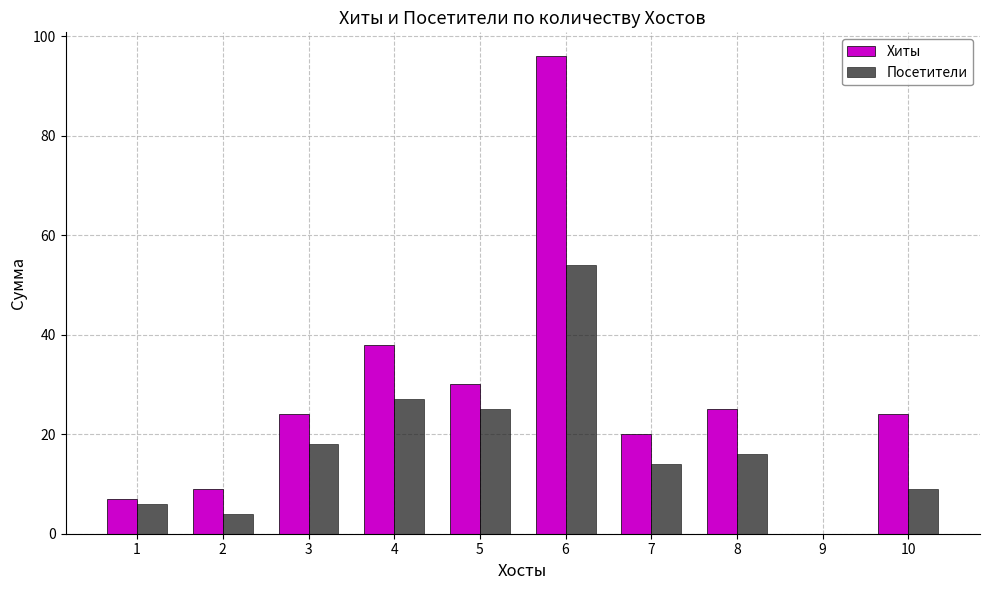

What is the spread (max minus min) of values at 10?

15